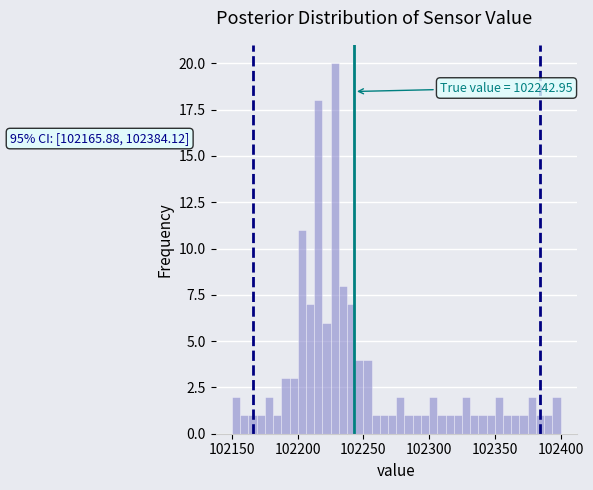

Around what value on the x-axis is the tallest bar? Give the approximate position of its centre, as read against the axis.

102230